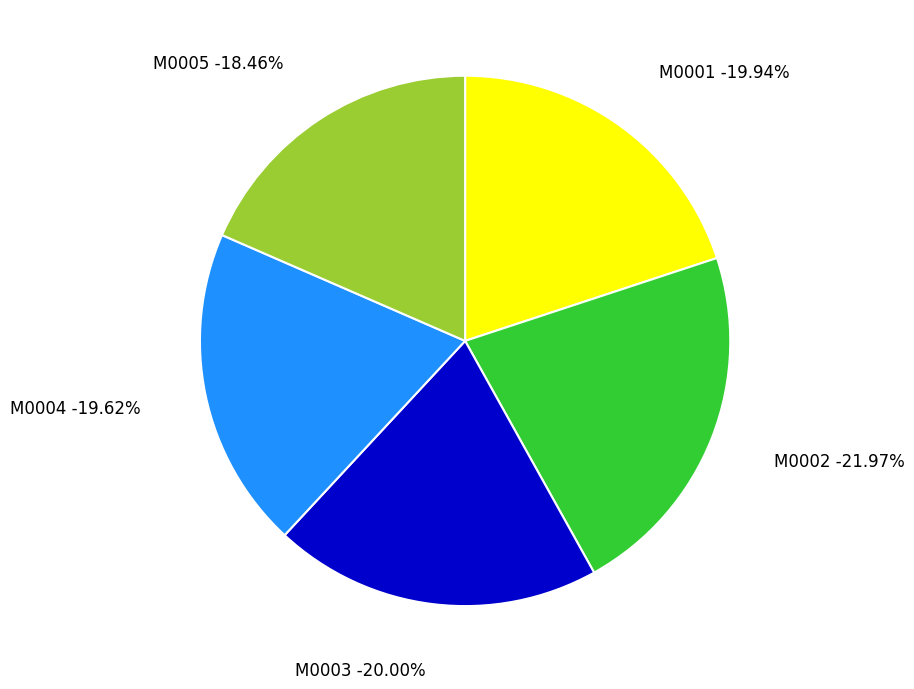

To the nearest percent, what is the combined percentage of M0004 and M0002?

42%